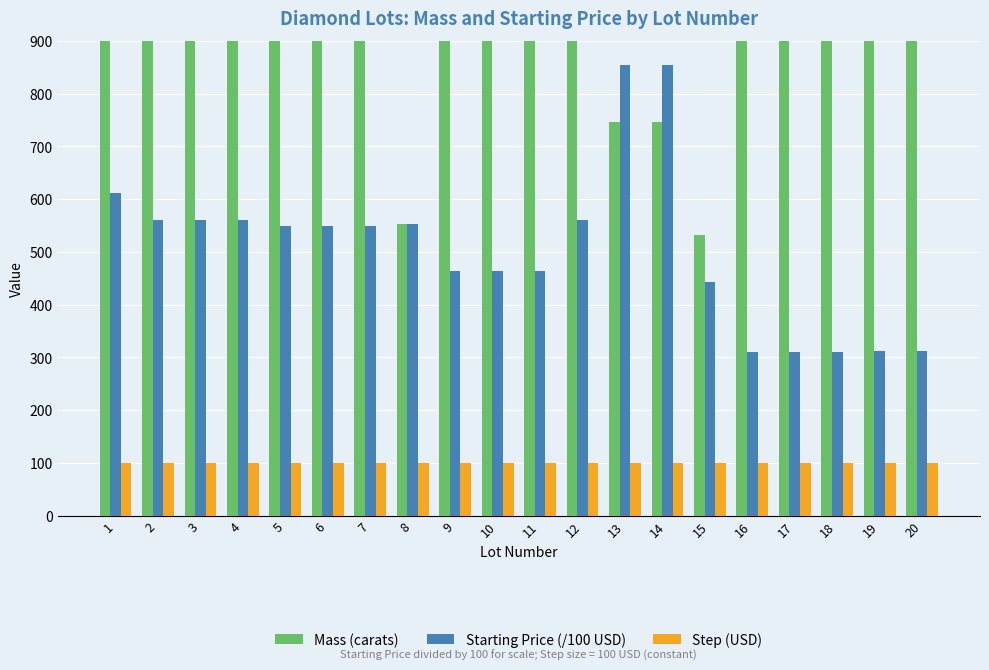

List the series in order of their peak value, lowest first.

Step (USD), Starting Price (/100 USD), Mass (carats)